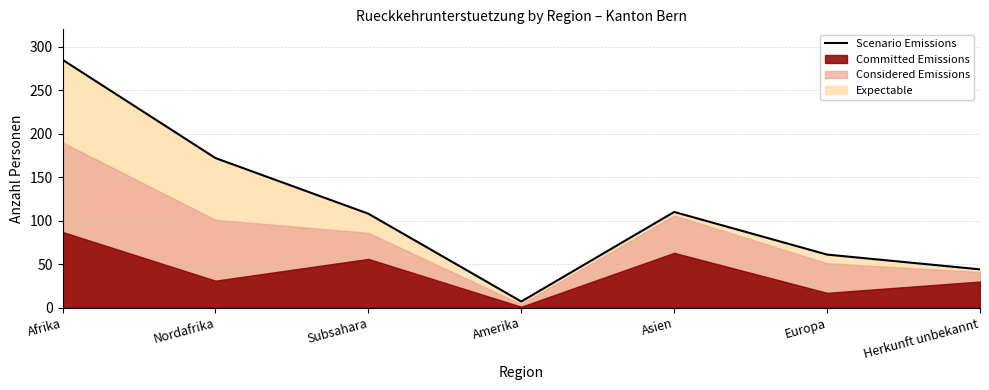

What is the ratio of the value at Amerika to the value at Herkunft unbekannt?

0.2